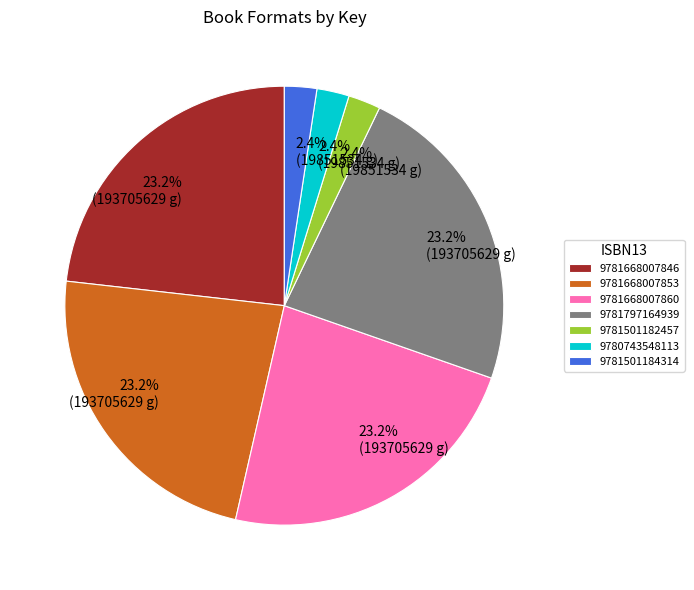

Does any single category account for the majority?

No